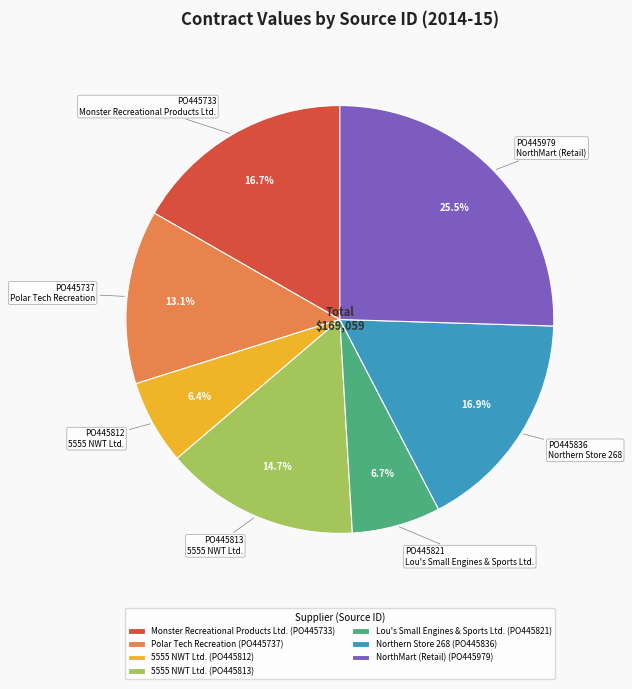

Does Monster Recreational Products Ltd. (PO445733) represent more than half of the total?

No